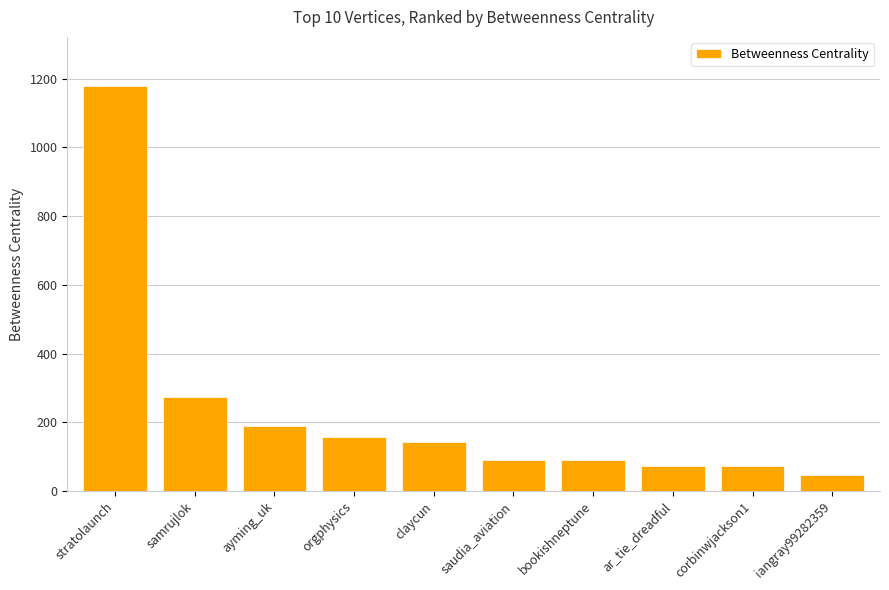

Is it true that the value at claycun is 142.0?

True